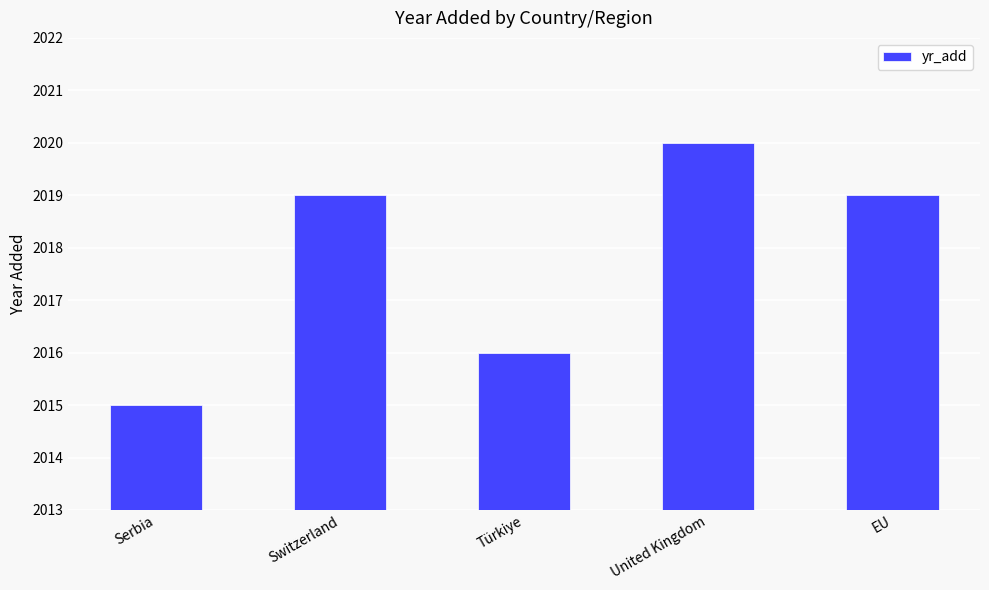

Between Türkiye and Serbia, which is larger?

Türkiye